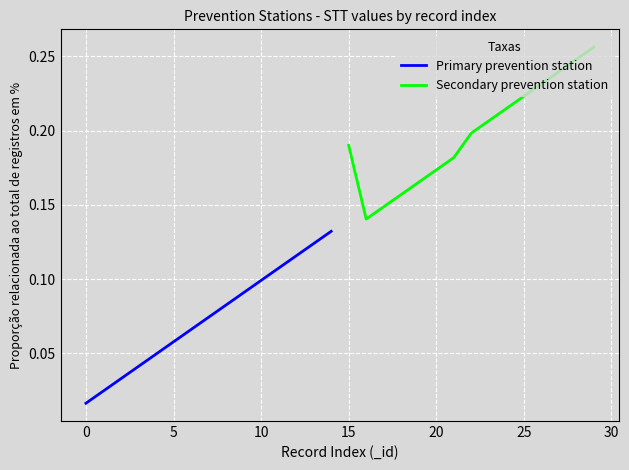

The Primary prevention station series shows 0.1 at 10. True or false?

True